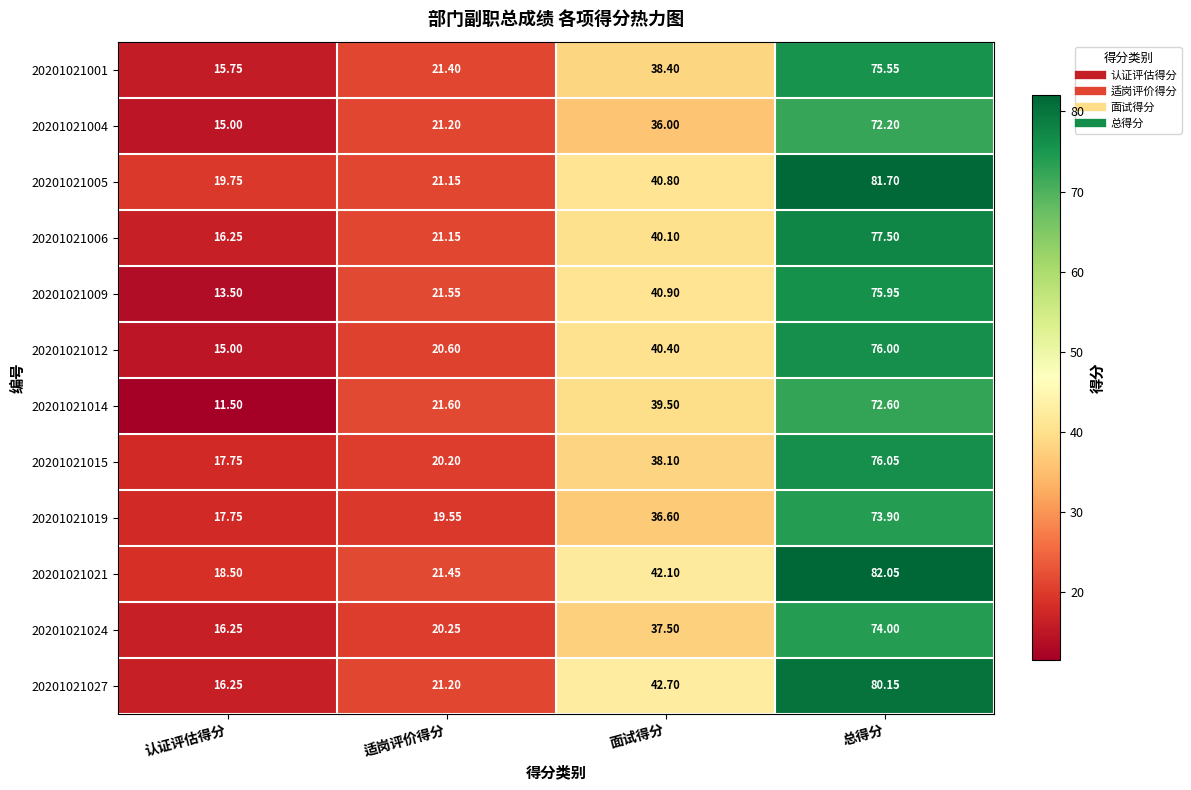

At which category is the sum across all series the highest?

总得分